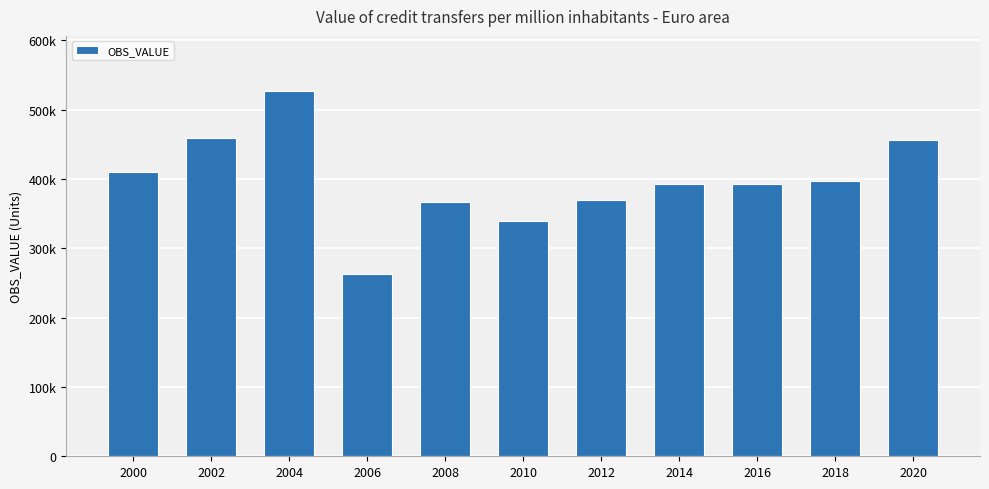

Are the bars horizontal?

No